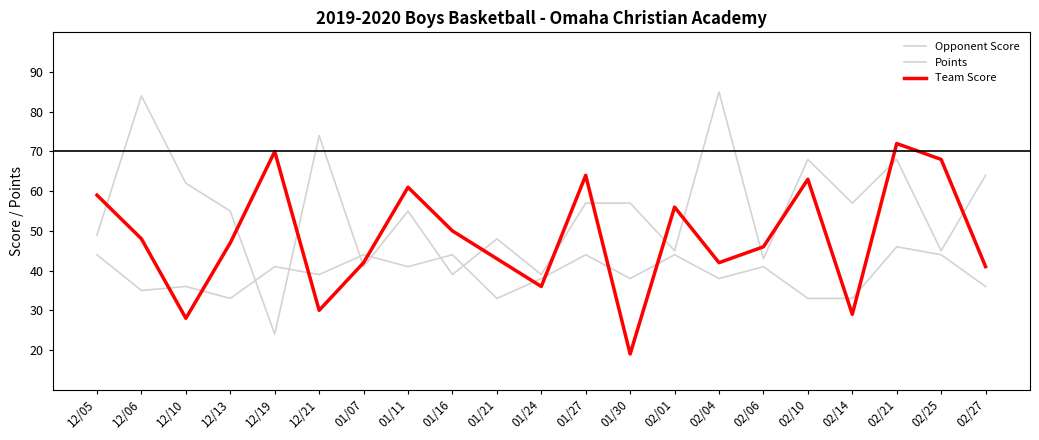

True or false: Opponent Score has a value of 23 at 02/14.

False